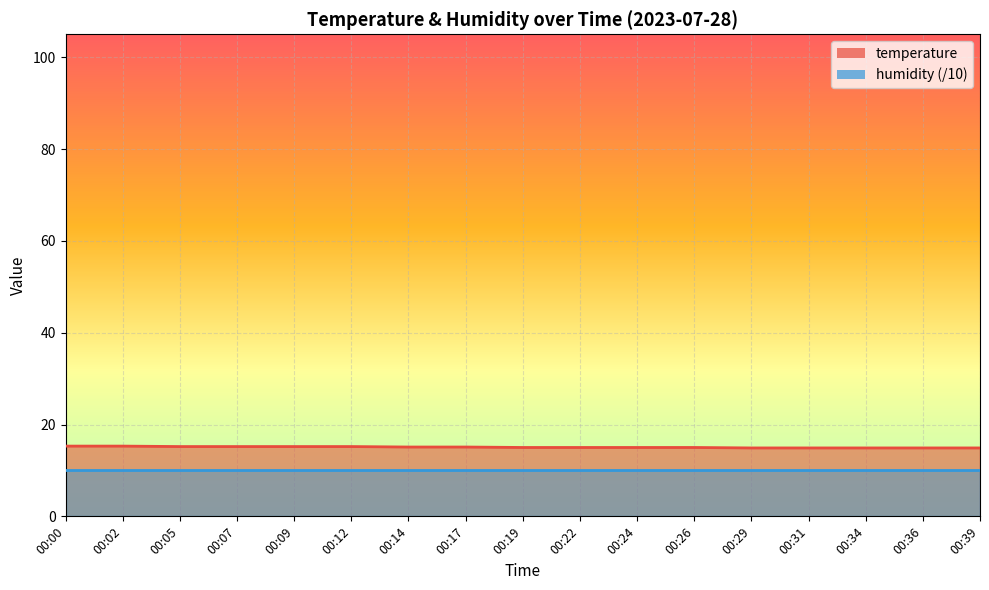

Reading left to right, transcribe all the data shown in this chart.

00:00=15.3	00:02=15.3	00:05=15.2	00:07=15.2	00:09=15.2	00:12=15.2	00:14=15.1	00:17=15.1	00:19=15.0	00:22=15.0	00:24=15.0	00:26=15.0	00:29=14.9	00:31=14.9	00:34=14.9	00:36=14.9	00:39=14.9